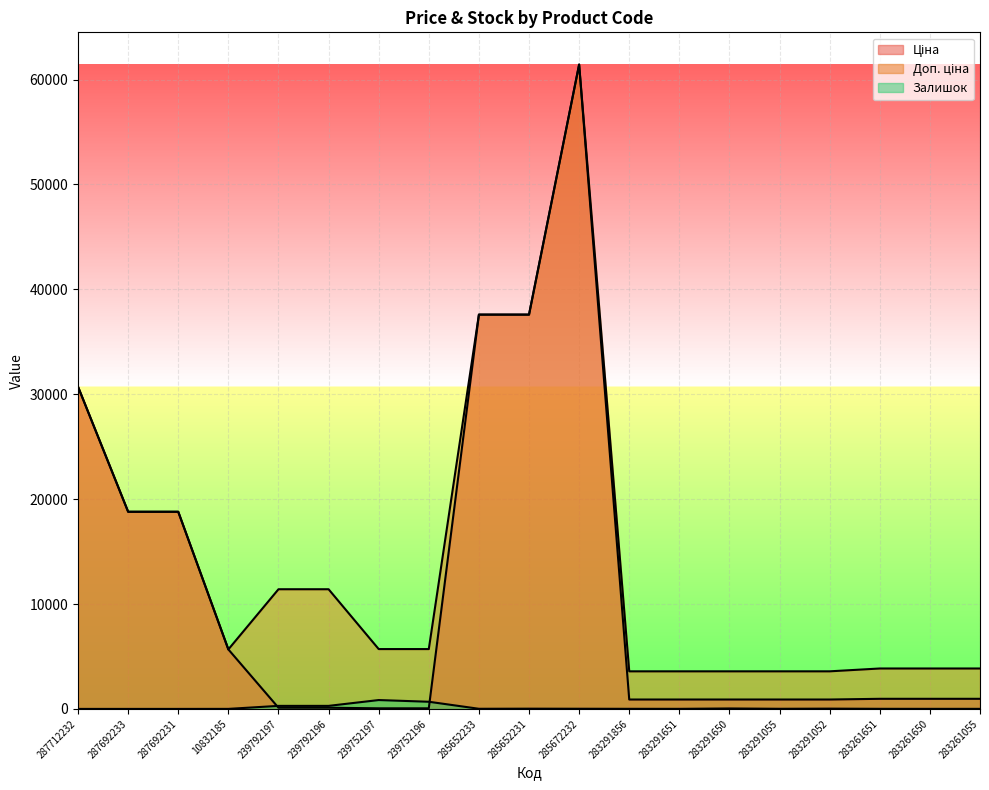

Is the value of Ціна at 285672232 greater than the value of Доп. ціна at 239752197?

Yes